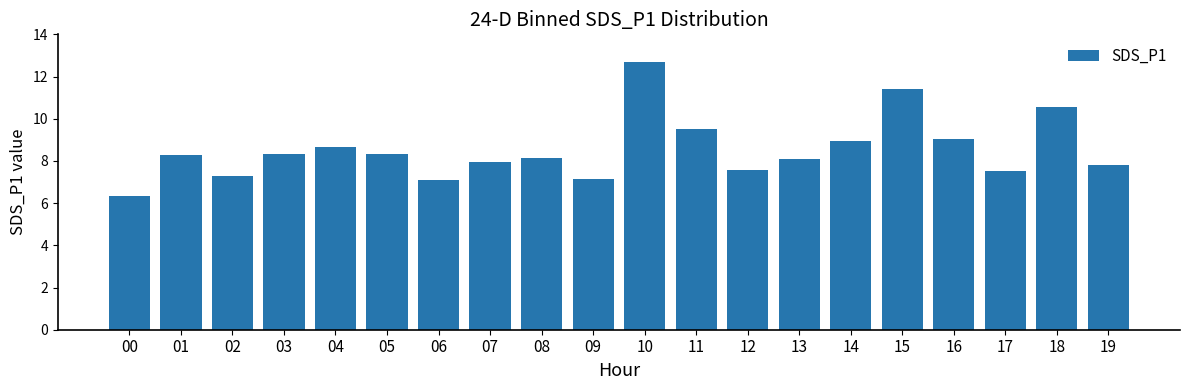

Where does the data first go above 8?

01